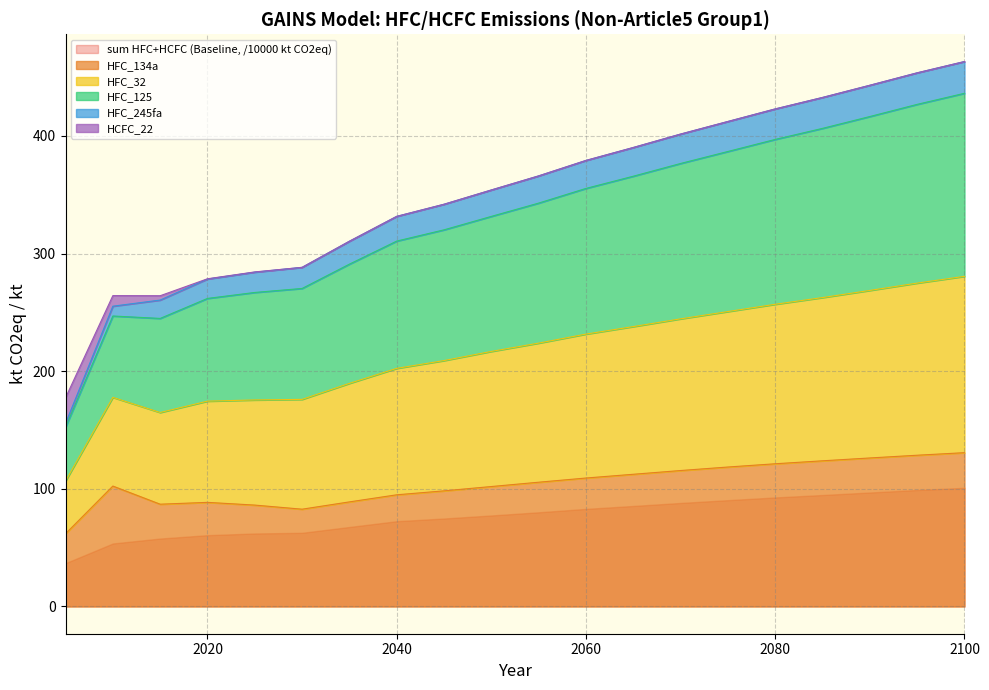

What is the total value across all series at 2095?

1462.8